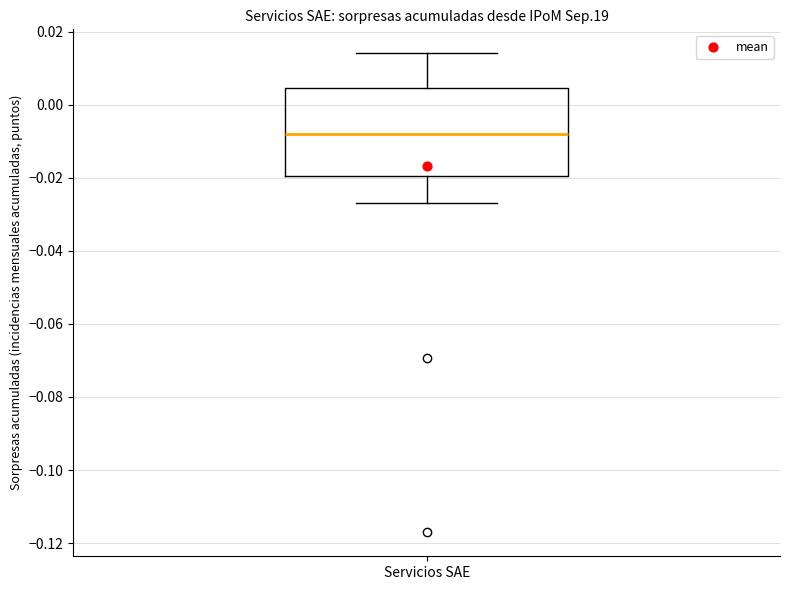

Transcribe this box plot: give where the median line is, the range the box spans, and where the two whiskers end, as read against the y-axis. The values are not printed on the chart, so give them approximately, as read against the axis.

median -0.008, box -0.020 to 0.004, whiskers -0.026 to 0.014